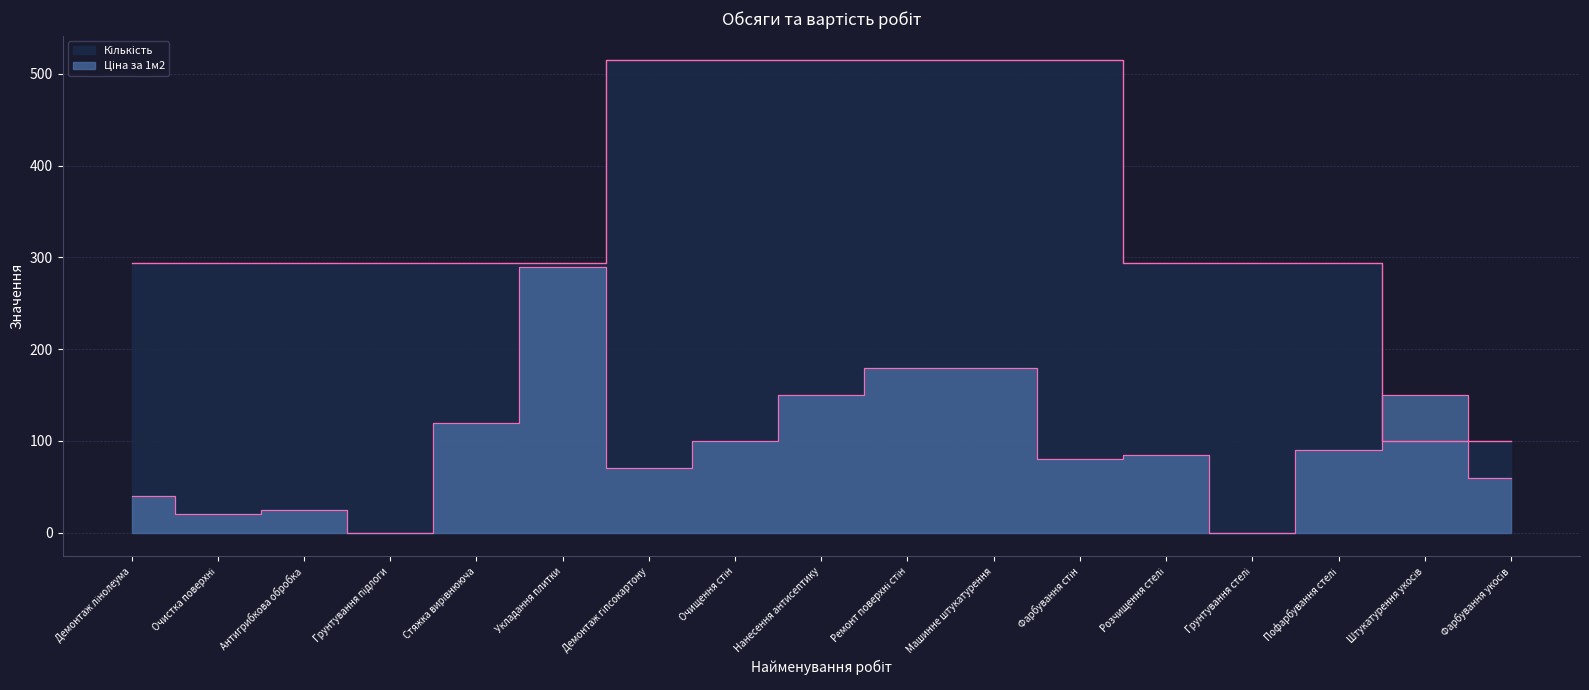

At which category does the chart reach its peak across all series?

Демонтаж гіпсокартону